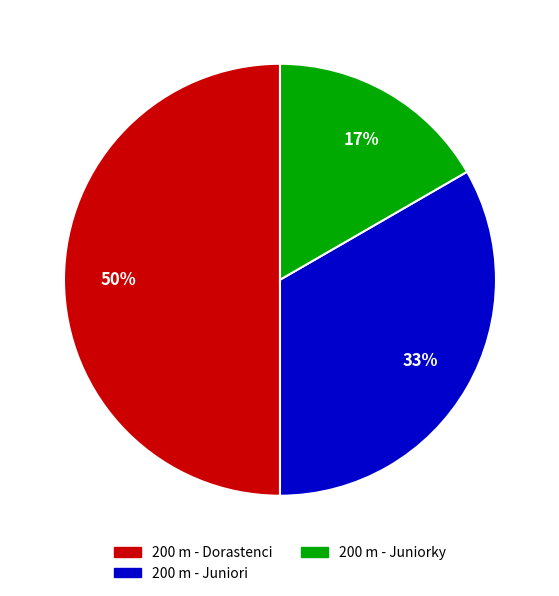

Is it true that 200 m - Juniorky is 17% of the pie?

True